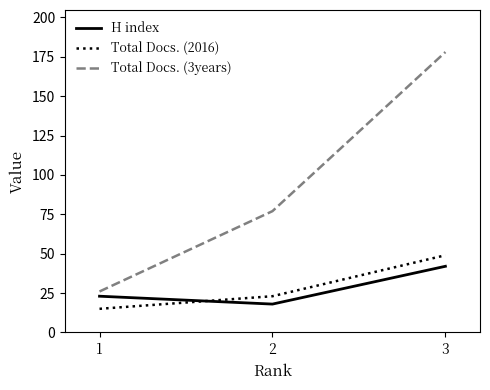

How many series are shown in this chart?

3